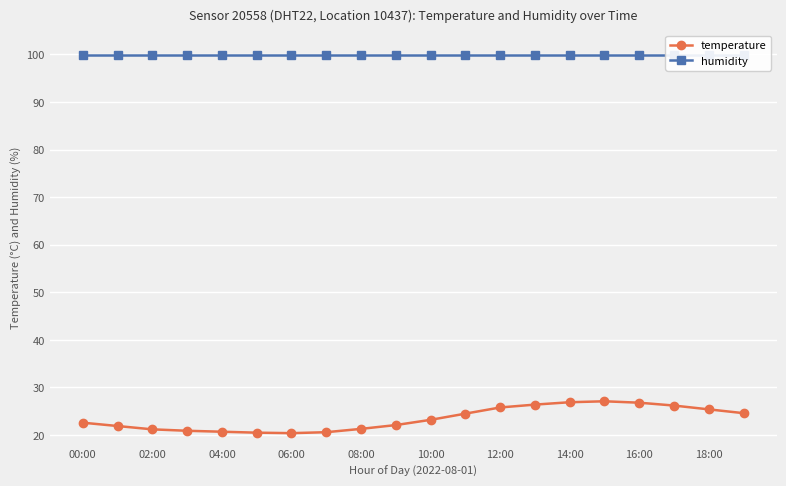

The temperature series shows 20.4 at 06:00. True or false?

True